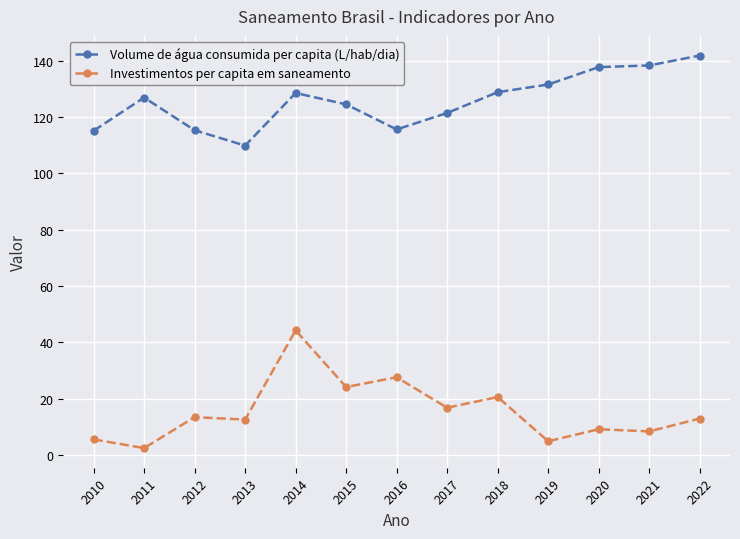

What is the difference between the maximum and second lowest values in the Volume de água consumida per capita (L/hab/dia) series?

26.7